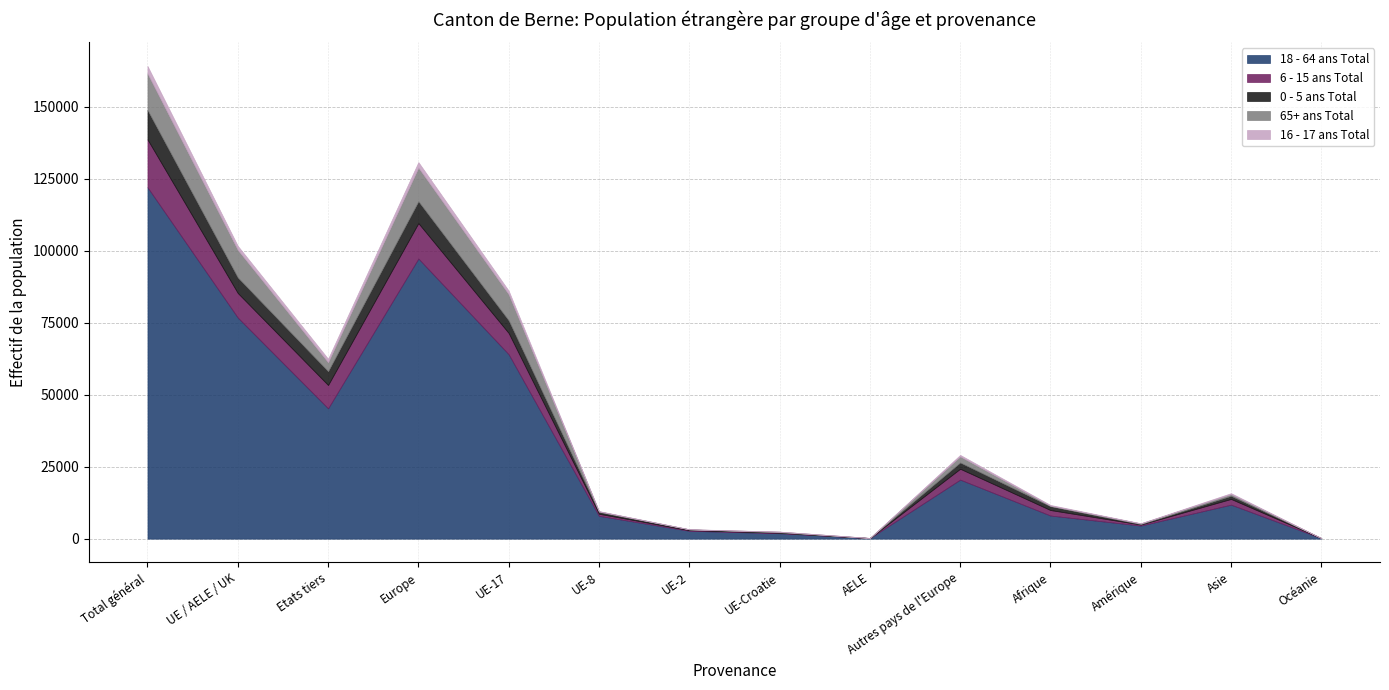

How many values in the 6 - 15 ans Total series are below 1979?

7